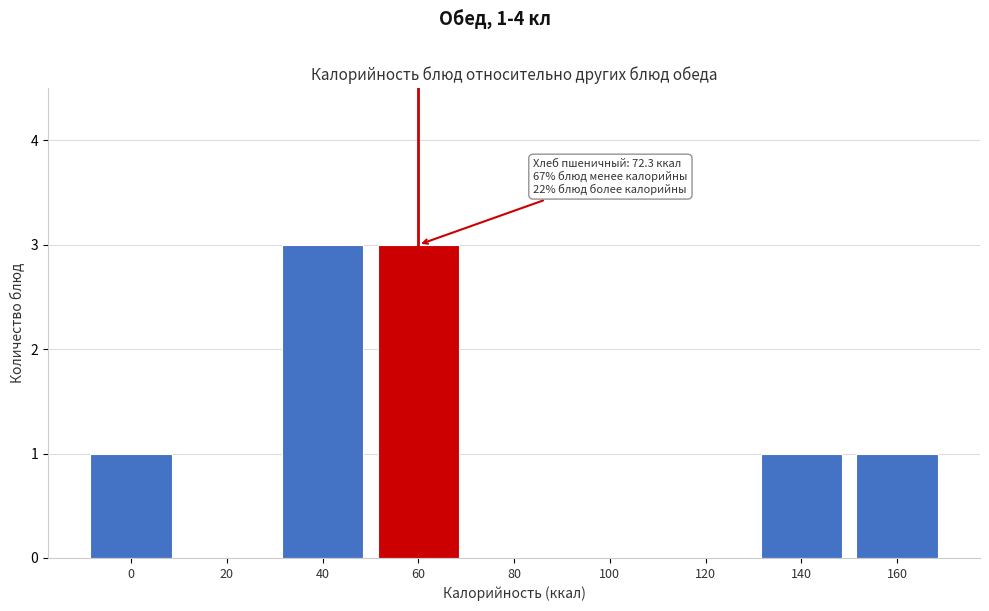

Reading left to right, what are all the values shown in this chart?

0=1	20=0	40=3	60=3	80=0	100=0	120=0	140=1	160=1